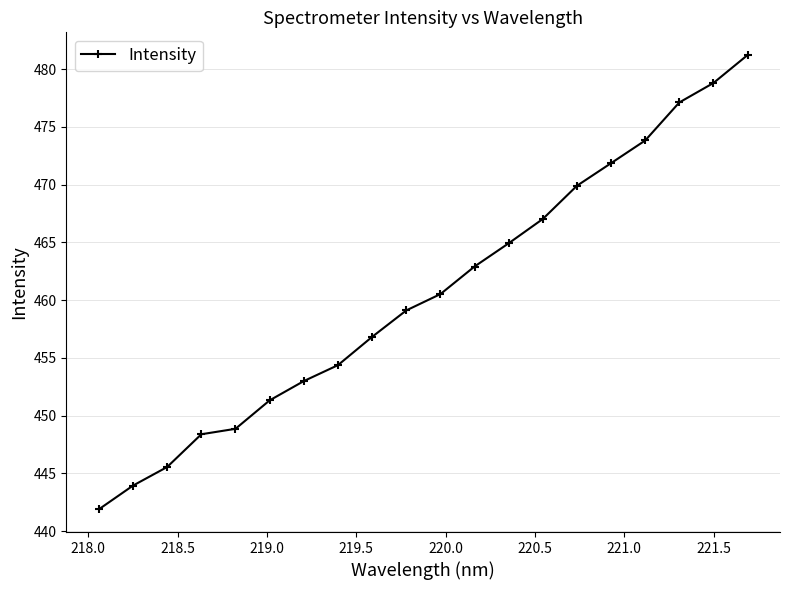

What is the value of the 15th point from the left?

469.9